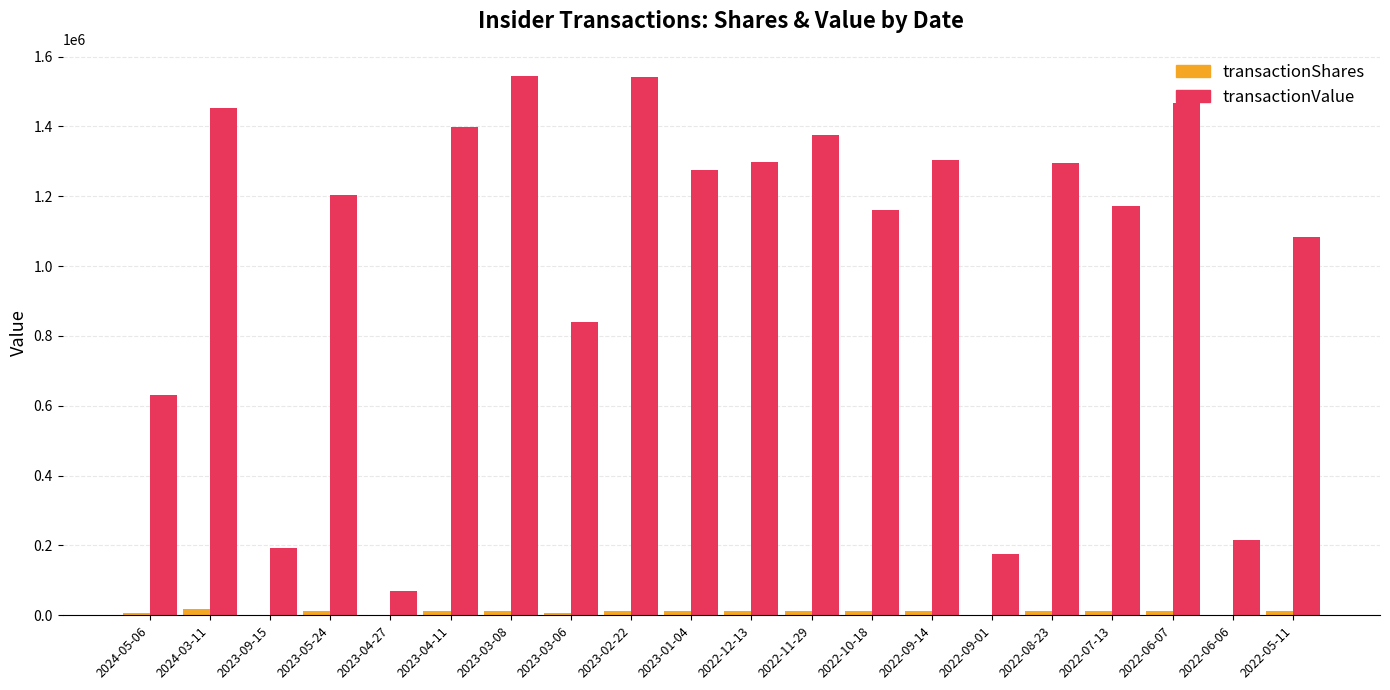

What is the sum of all transactionShares values?

211449